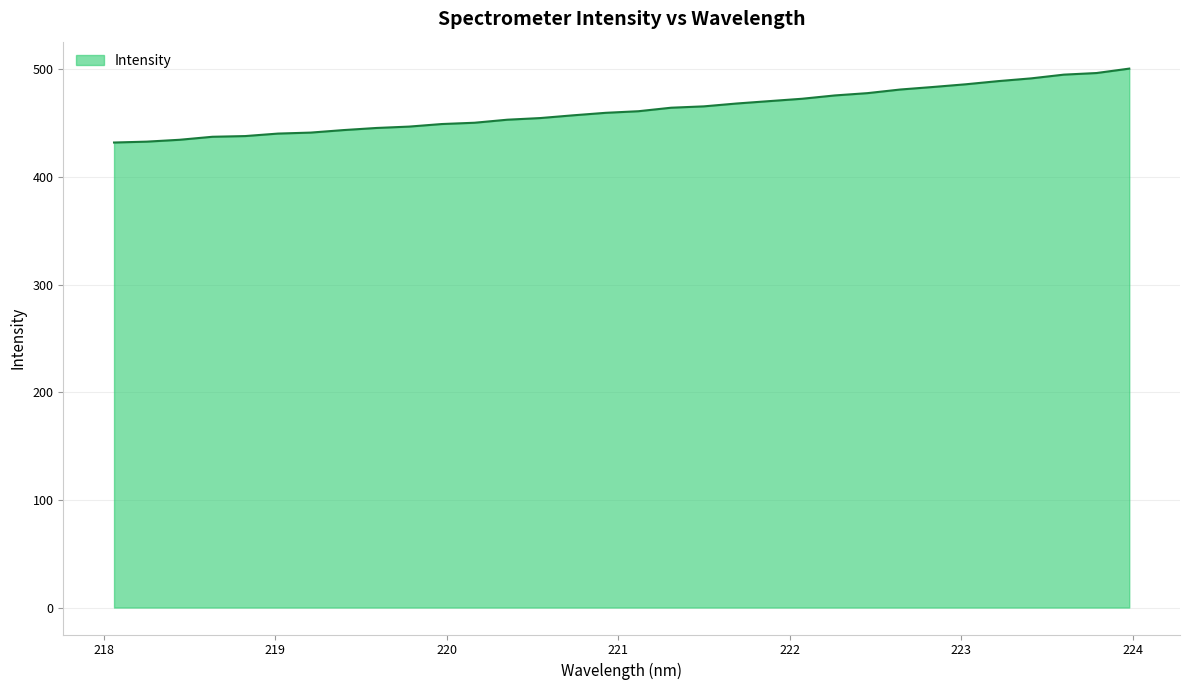

What is the smallest value displayed?

431.9